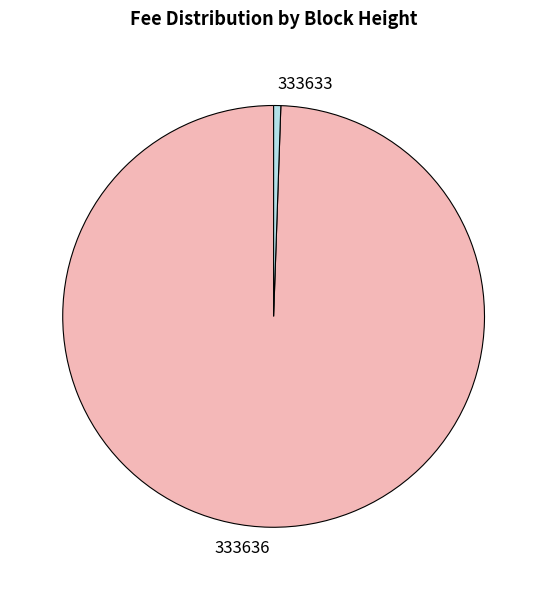

Do 333636 and 333633 together represent more than half of the pie?

Yes